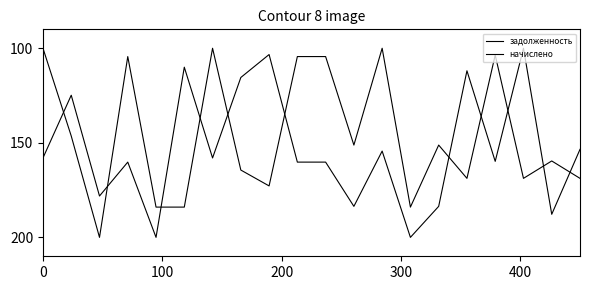

What is the lowest value of the начислено series?

100.0